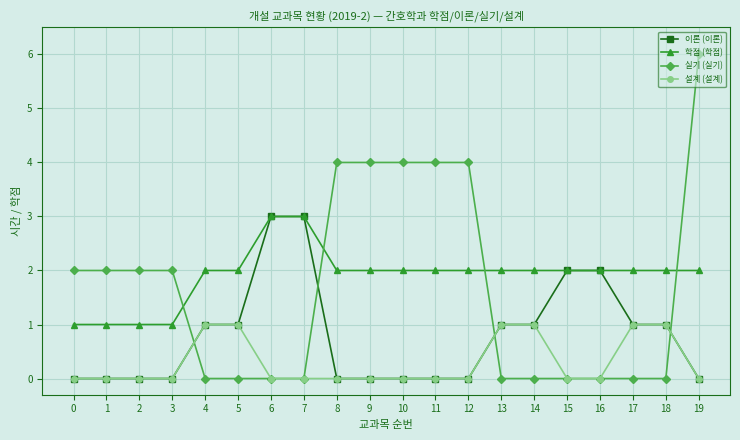

Which series has the largest total across all categories?

학점 (학점)